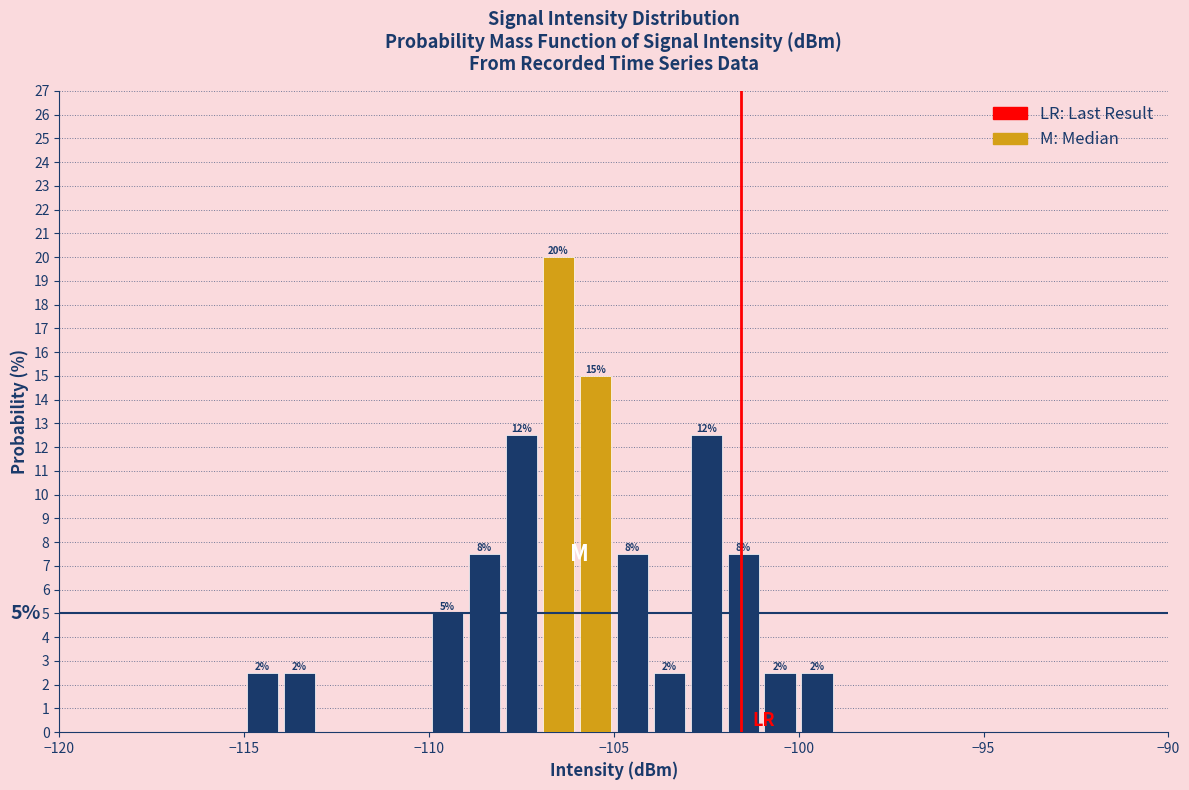

Around what value on the x-axis is the tallest bar? Give the approximate position of its centre, as read against the axis.

-106.5